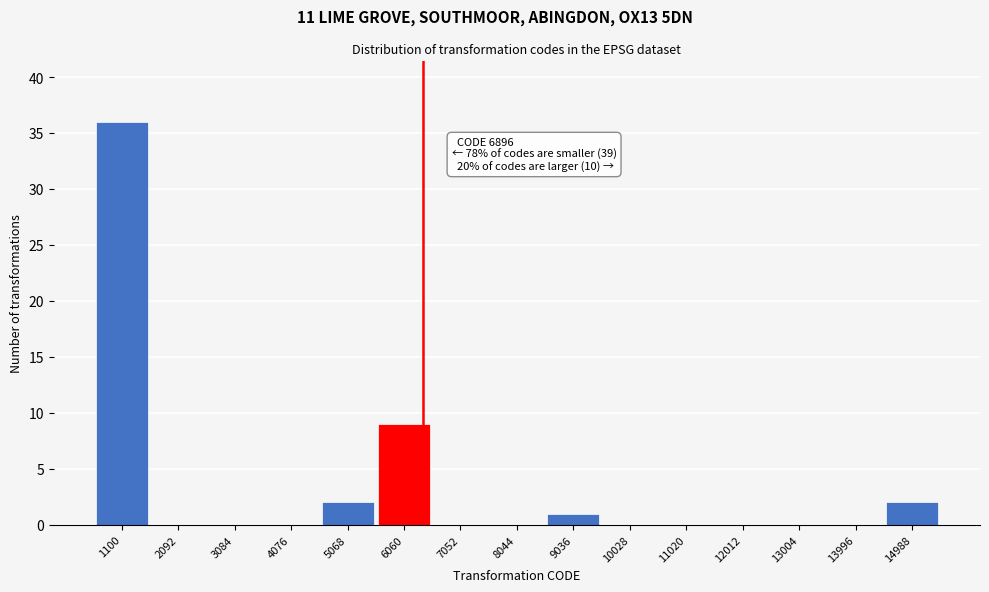

Reading left to right, list all the values displayed in this chart.

1100=36	2092=0	3084=0	4076=0	5068=2	6060=9	7052=0	8044=0	9036=1	10028=0	11020=0	12012=0	13004=0	13996=0	14988=2